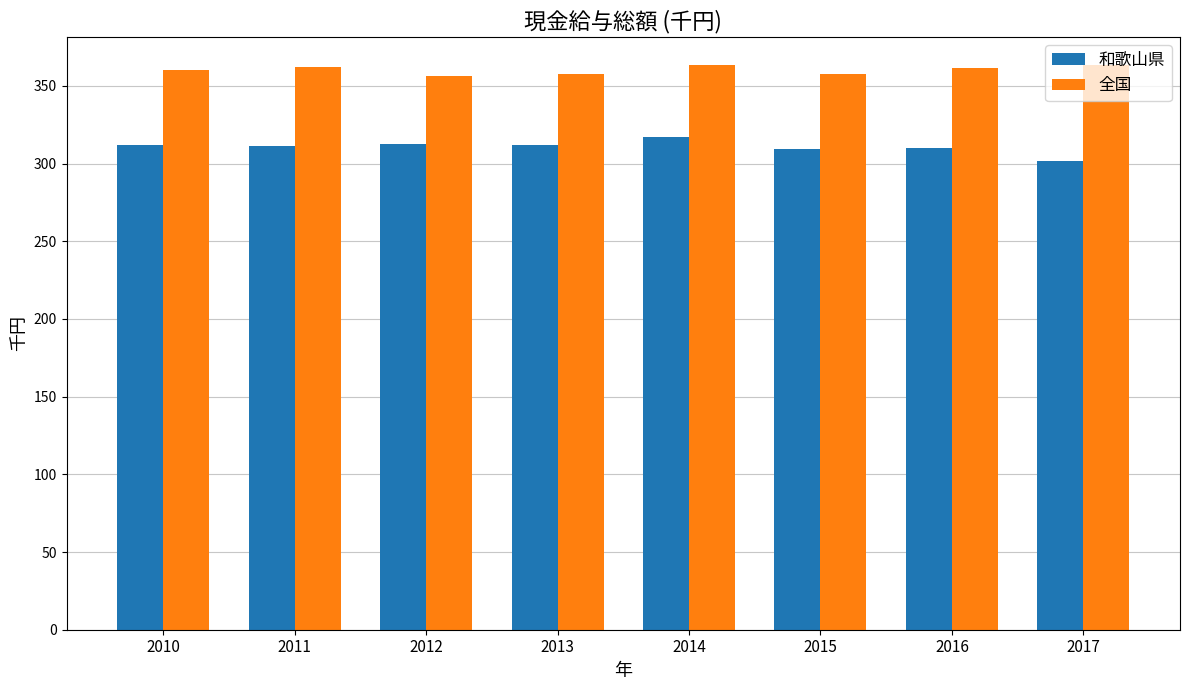

What is the highest value of the 全国 series?

363.3